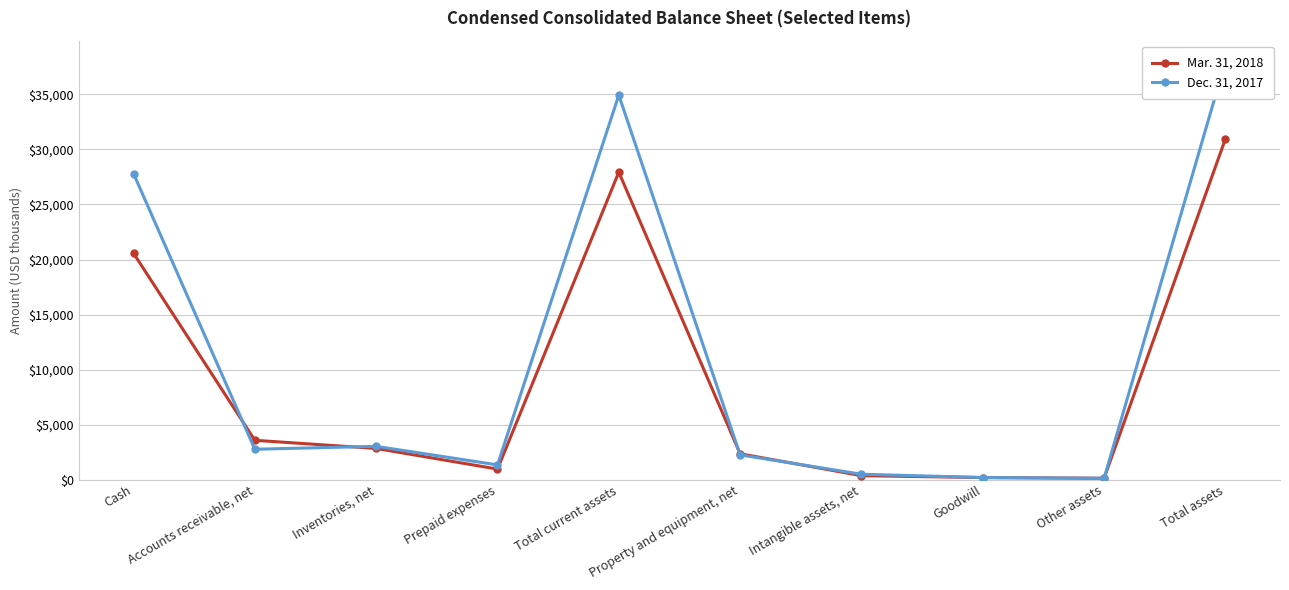

How many lines are shown in the chart?

2